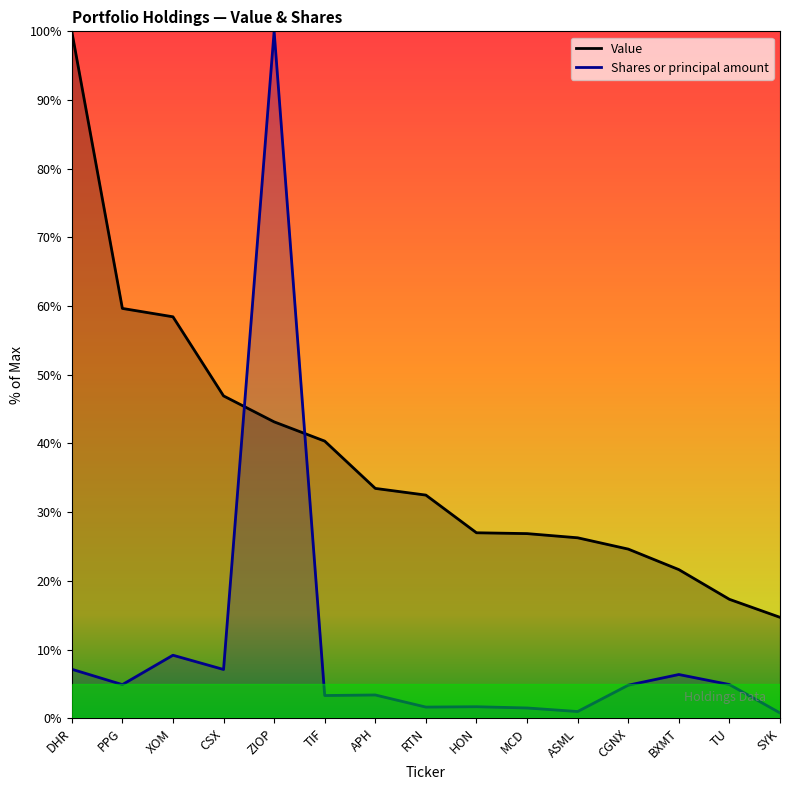

Is it true that Shares or principal amount equals 9.2 at XOM?

True